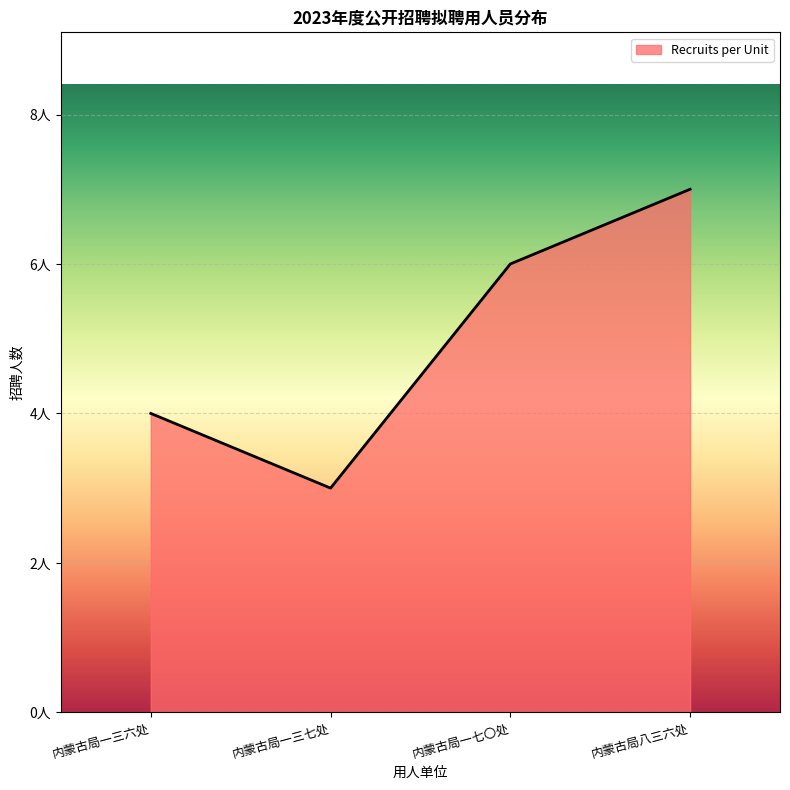

What is the value of the 4th point from the left?

7